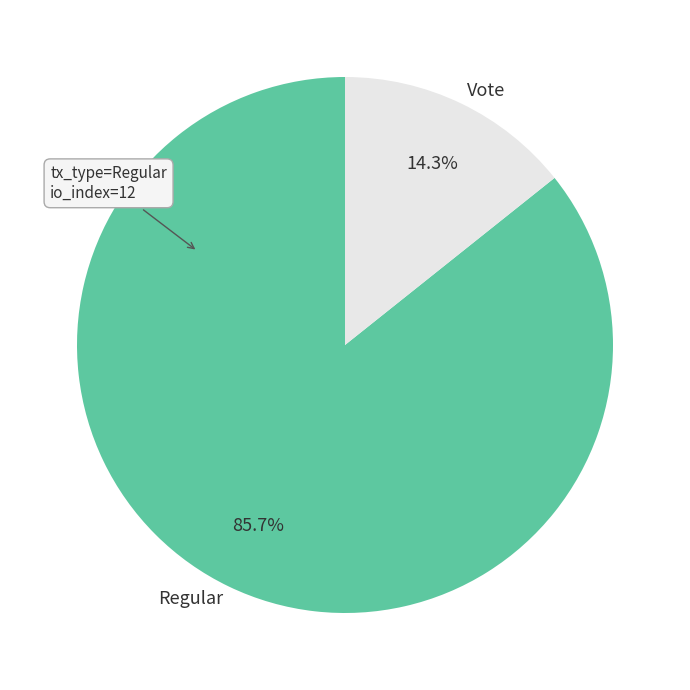

Is it true that Regular is 93% of the pie?

False